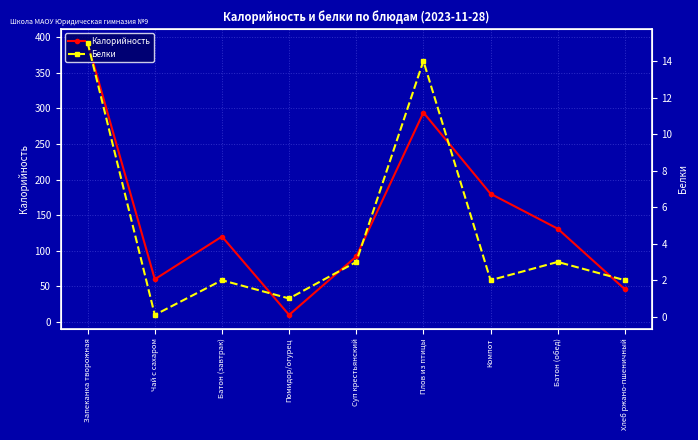

Which series has the largest total across all categories?

Калорийность